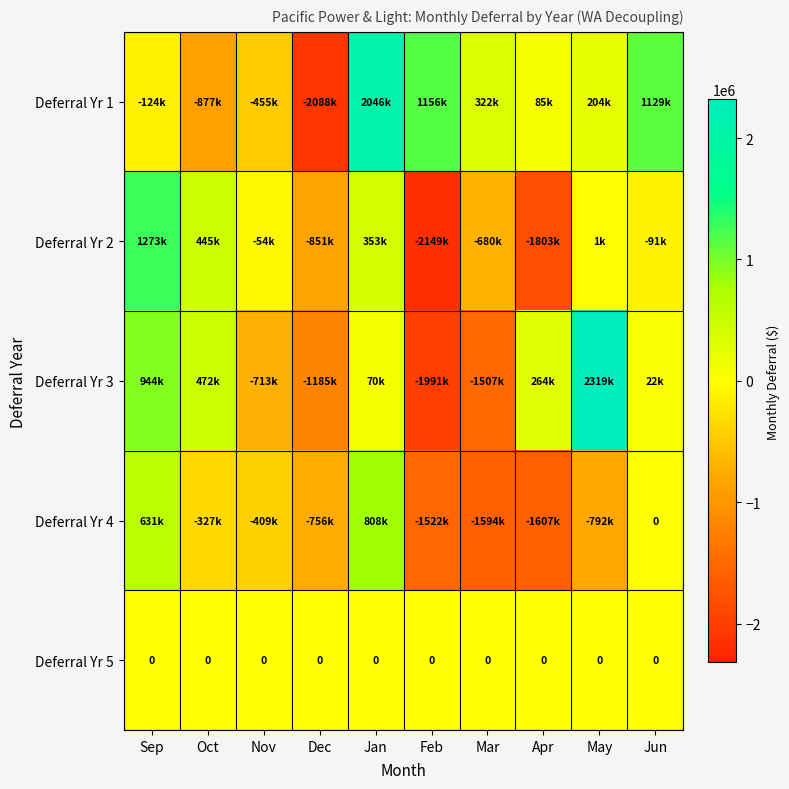

List the labels in order of Deferral Yr 4 value, smallest first.

Apr, Mar, Feb, May, Dec, Nov, Oct, Jun, Sep, Jan